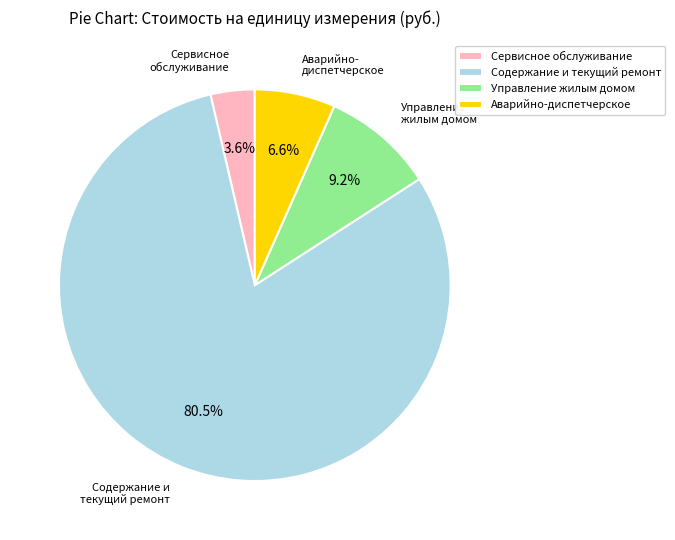

To the nearest percent, what is the average slice percentage?

25%